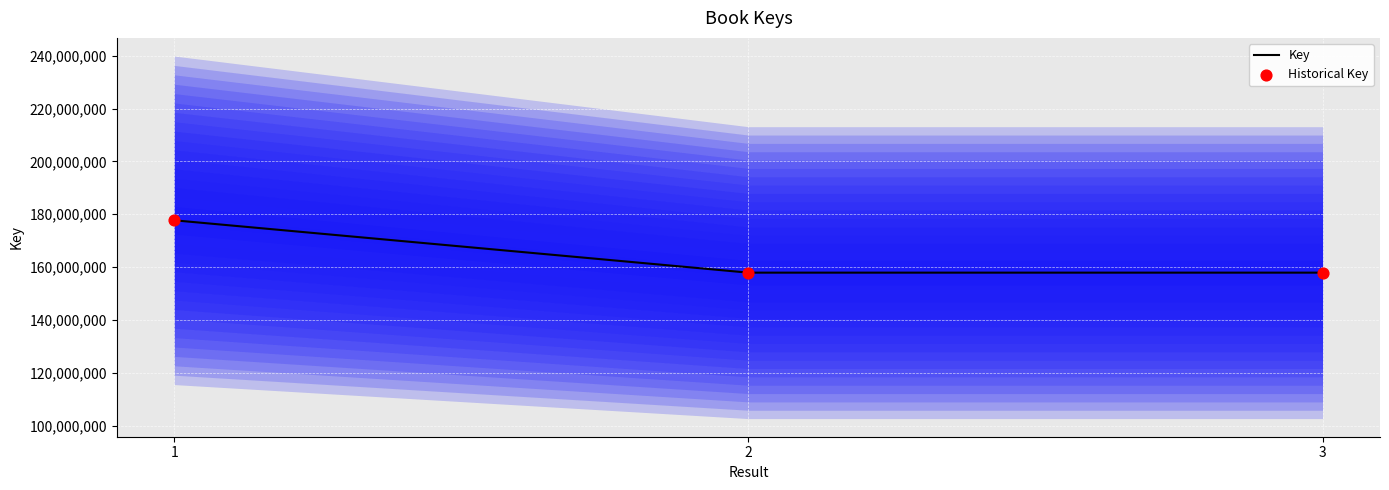

Is the value of Key at 1 greater than the value of Historical Key at 1?

No